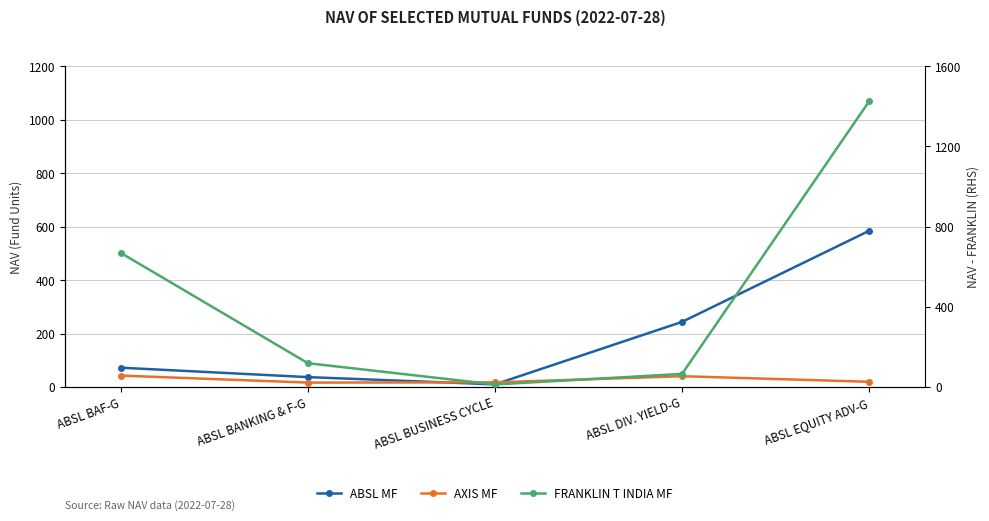

Which label corresponds to the smallest value in the chart?

ABSL BUSINESS CYCLE